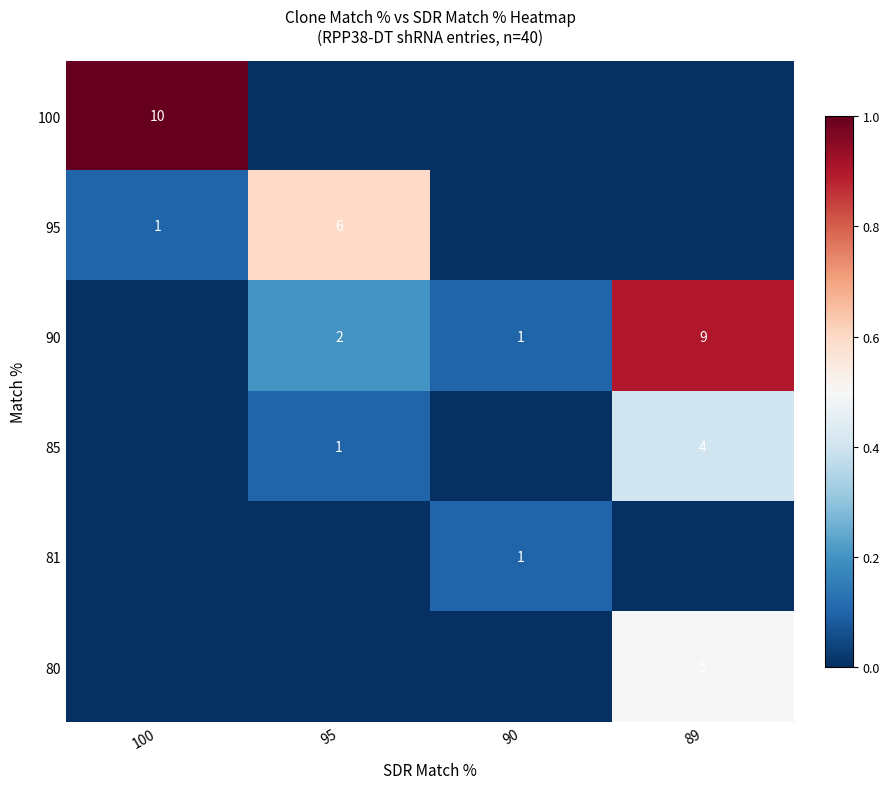

Count the number of categories in the chart.

4